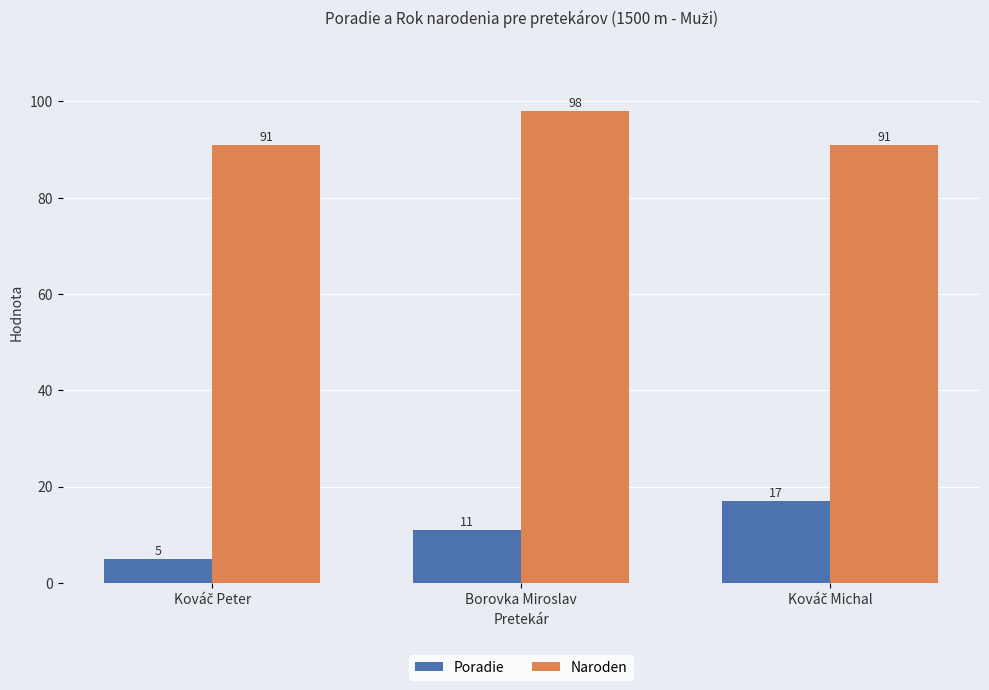

What is the difference between the maximum and minimum values in the Naroden series?

7